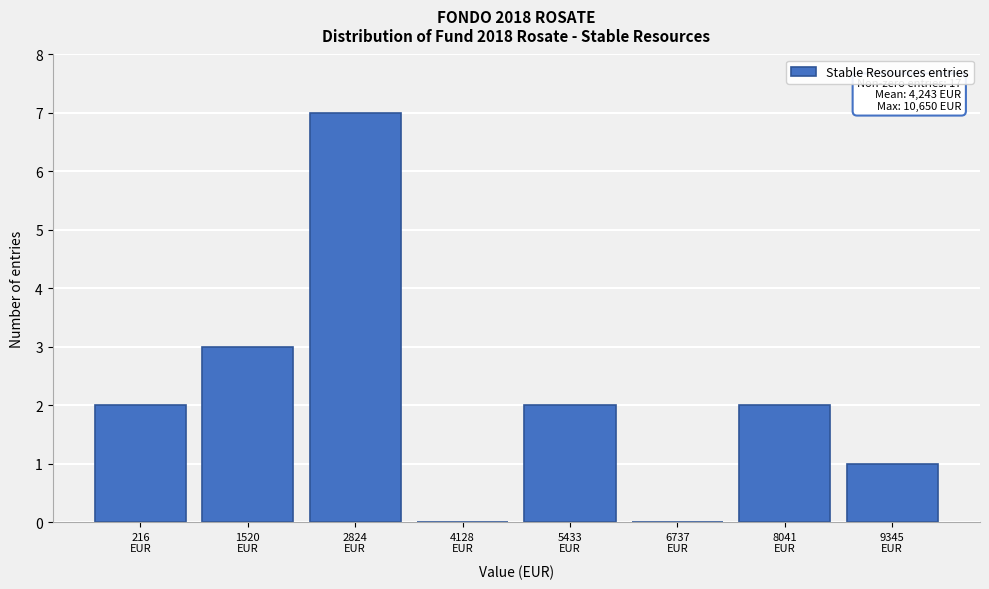

What is the greatest value displayed?

7